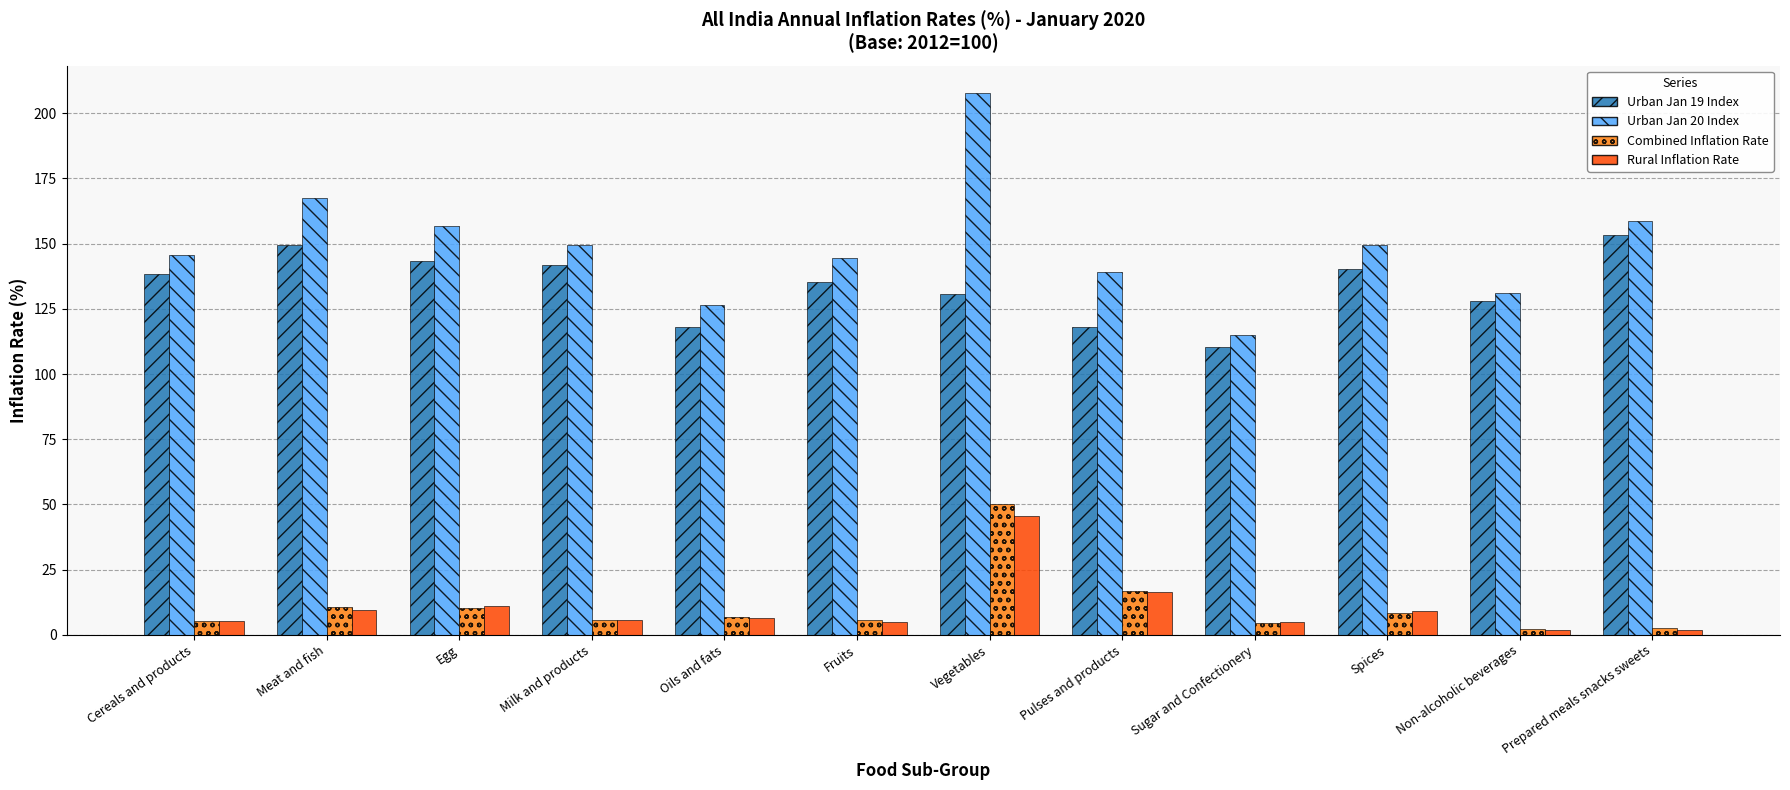

What is the maximum value for Urban Jan 20 Index?

207.9